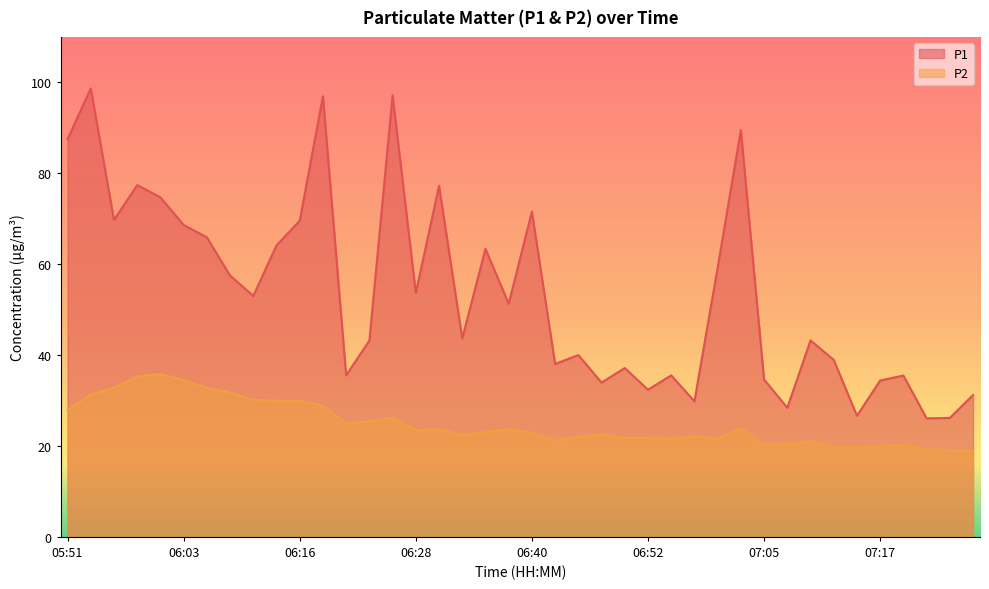

True or false: P1 and P2 cross at least once.

False